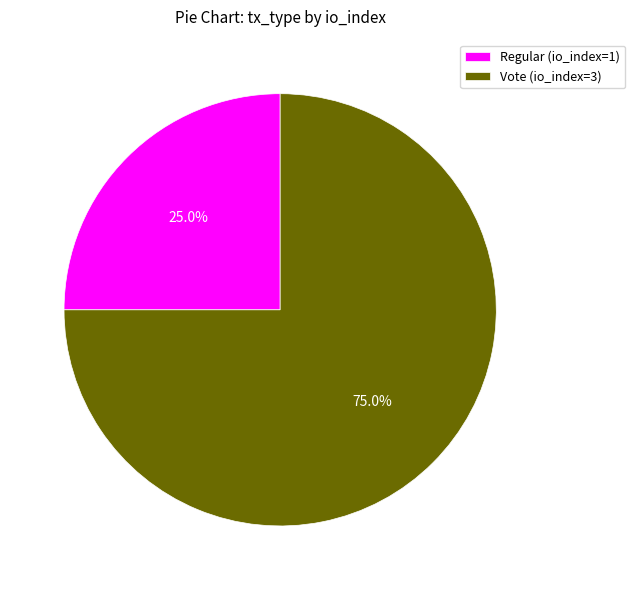

The Regular (io_index=1) slice represents 25% of the pie. True or false?

True